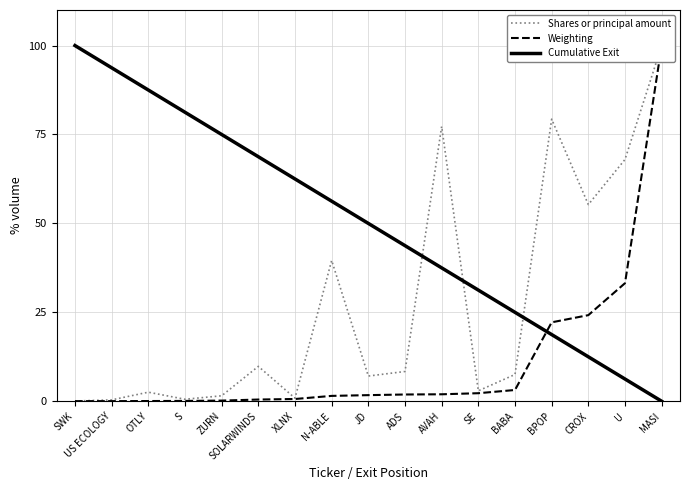

What position from the left is XLNX?

7